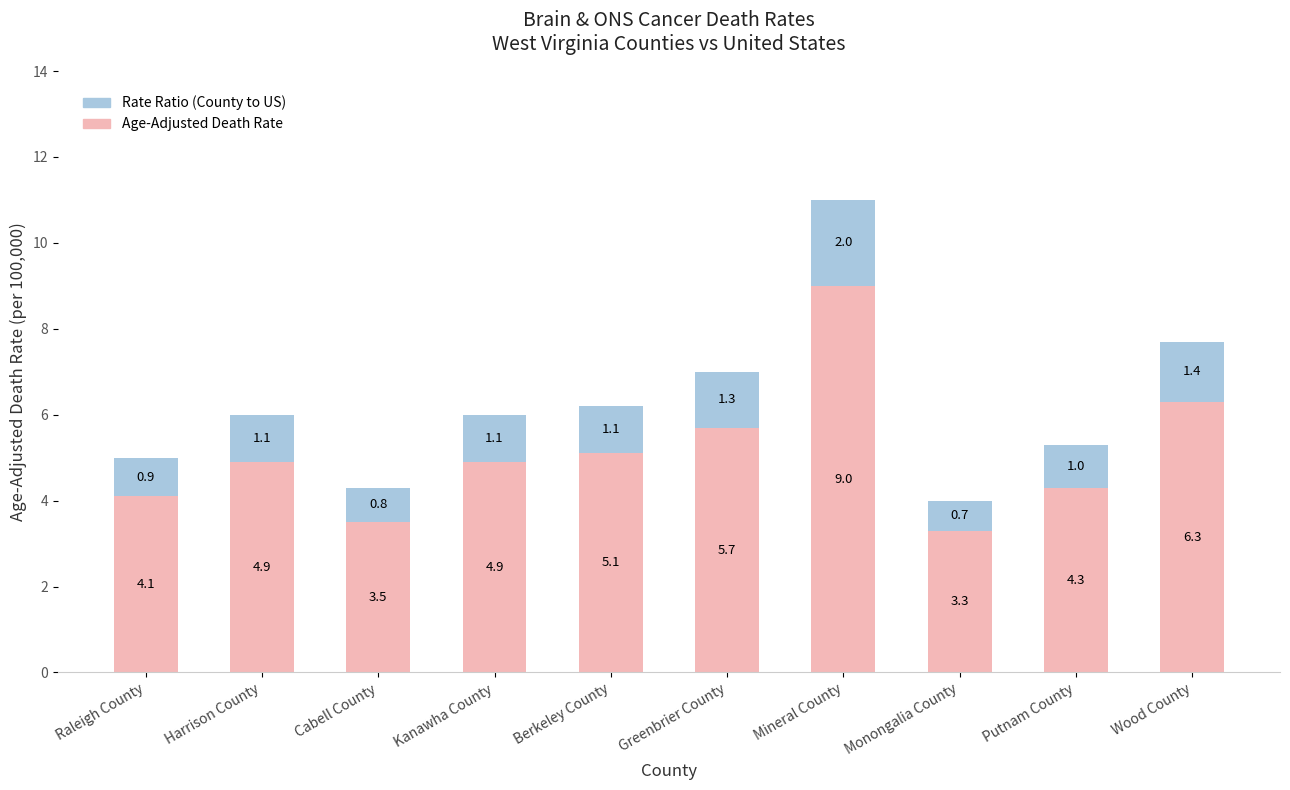

How many categories are shown in the chart?

10